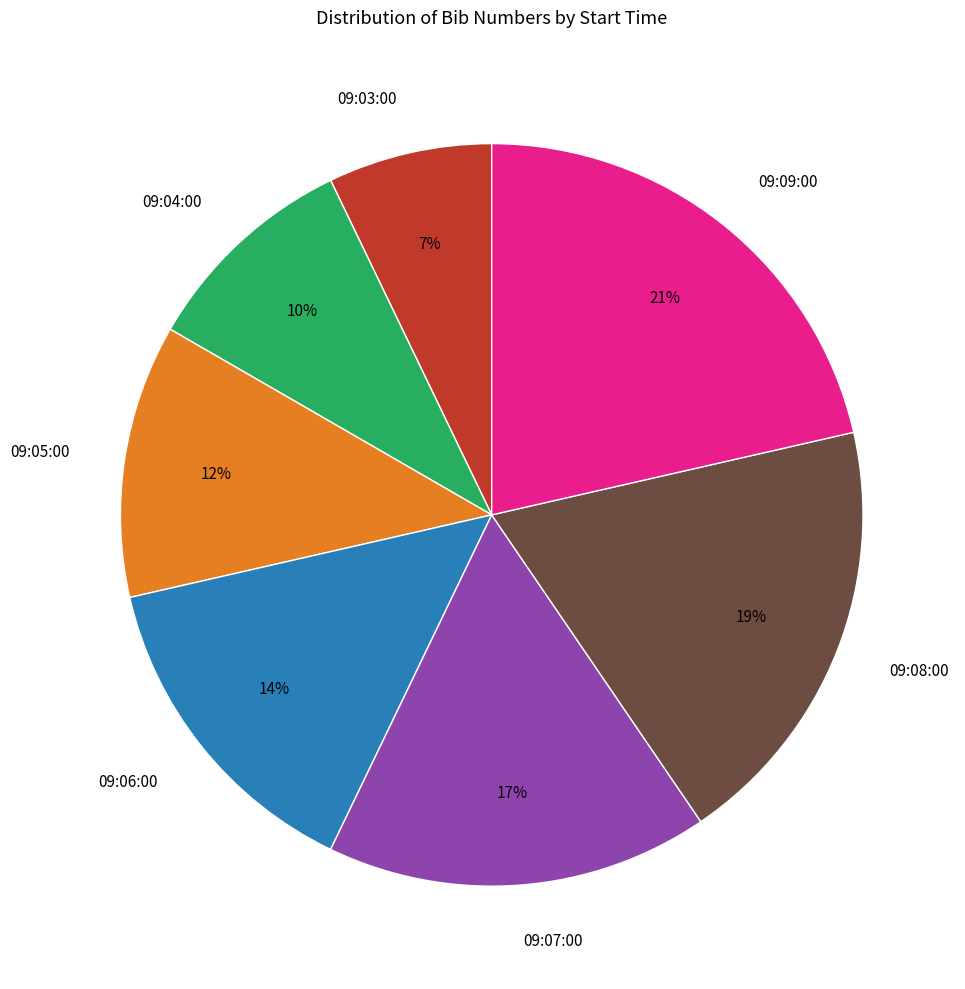

Which slice is the smallest?

09:03:00